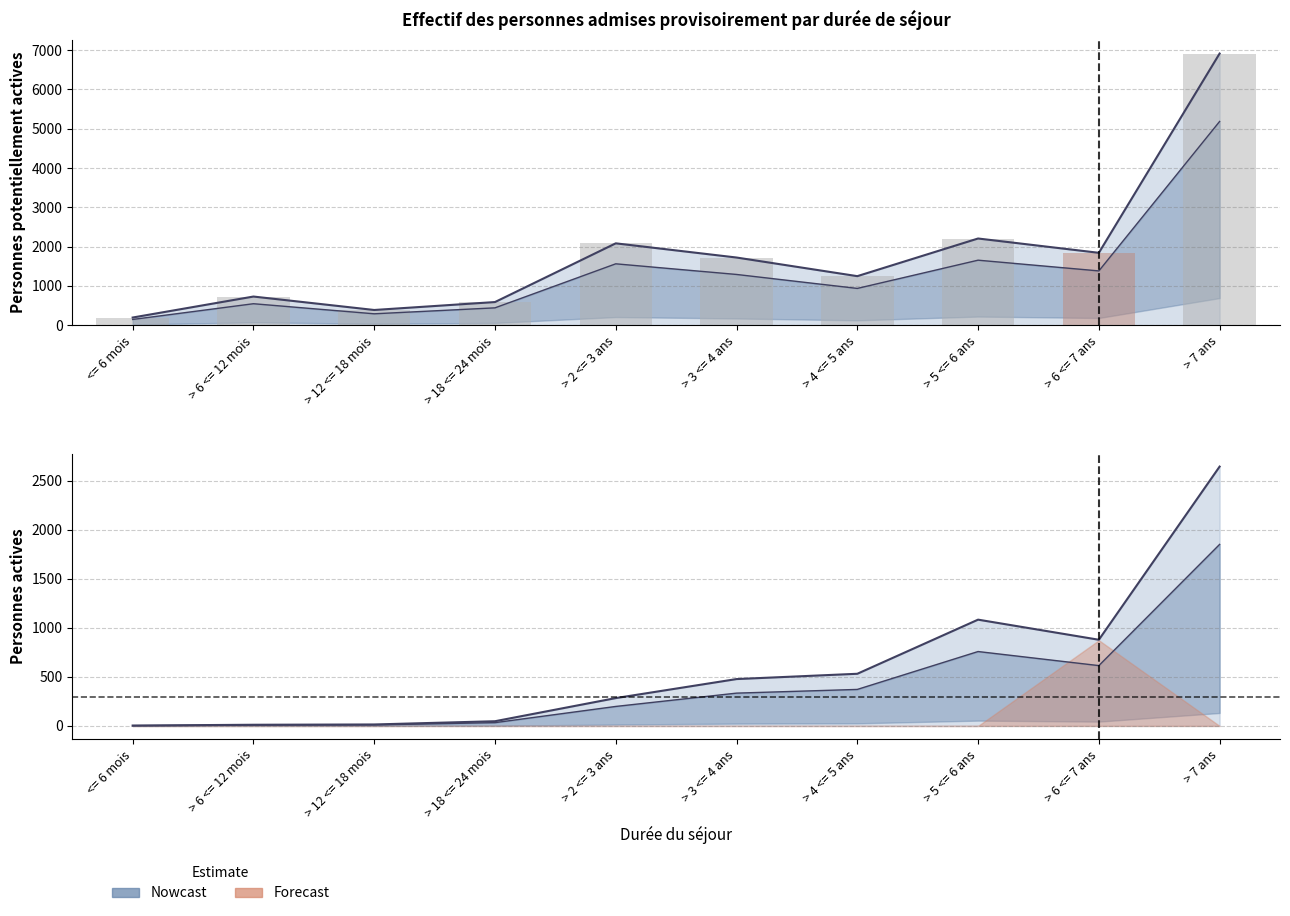

Does the chart contain stacked bars?

No